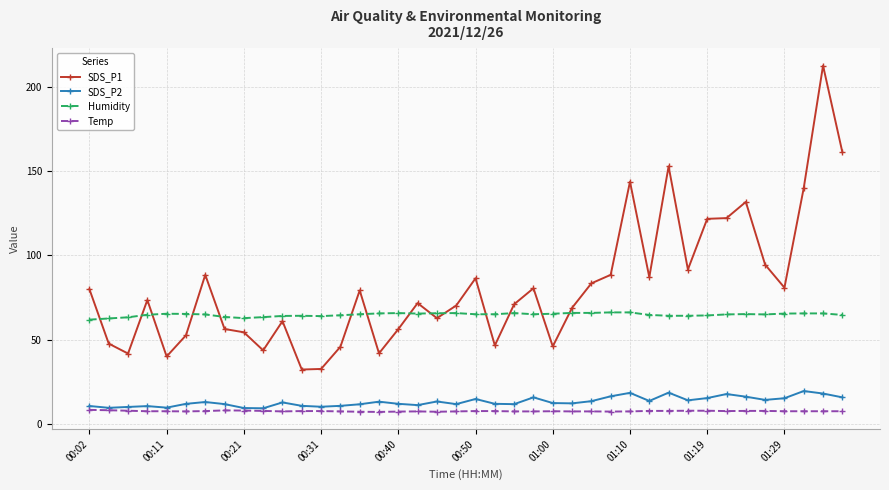

Which series has the largest total across all categories?

SDS_P1